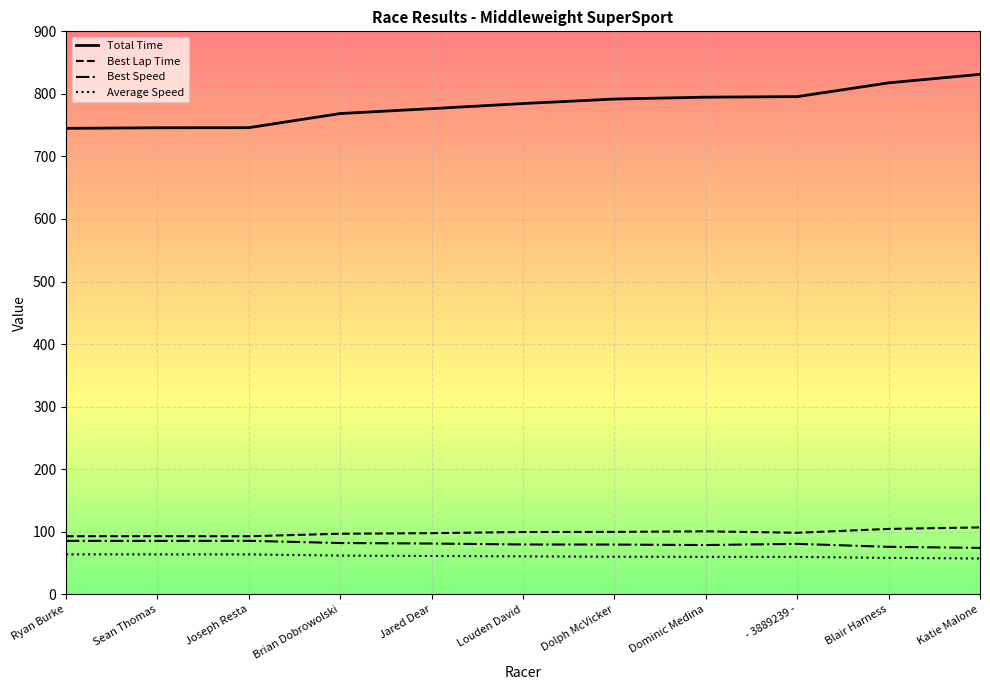

True or false: Best Lap Time has a value of 104.5 at Blair Harness.

True